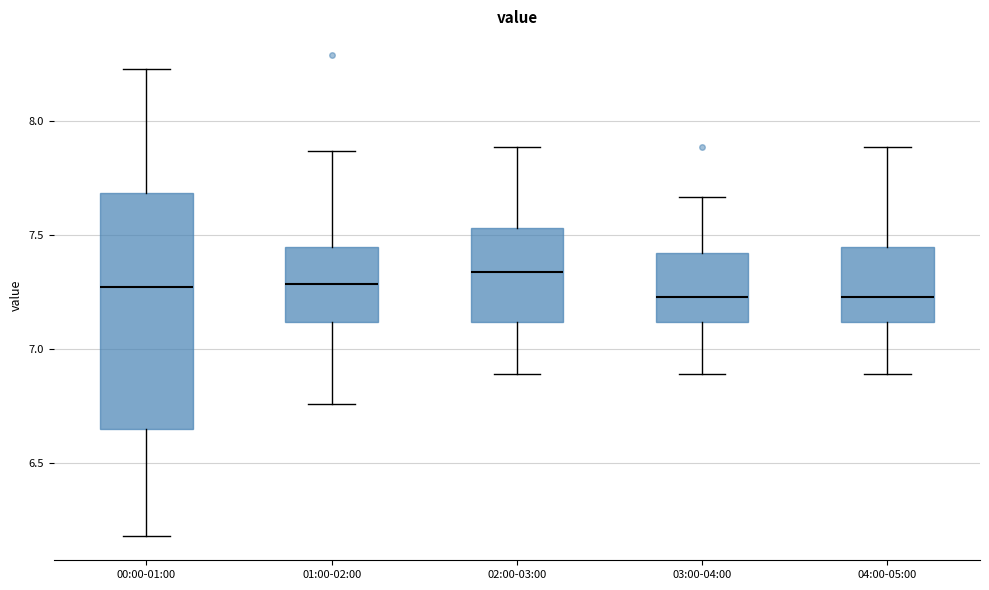

Where is the lower edge of the box for 04:00-05:00 on the y-axis? The values are not printed on the chart, so give them approximately, as read against the axis.

7.10